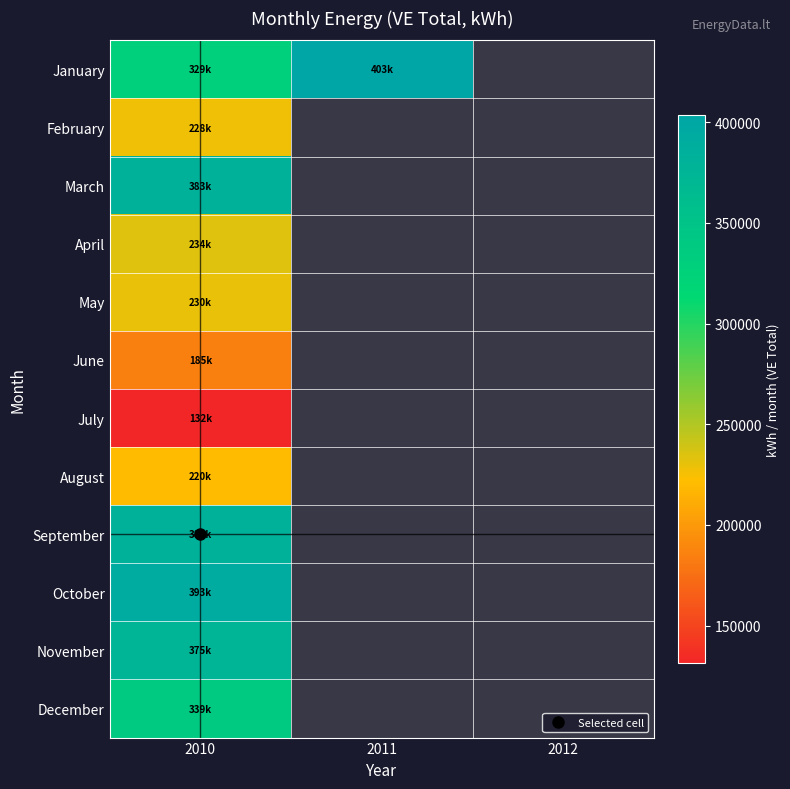

List the labels in order of September value, largest first.

2010, 2011, 2012